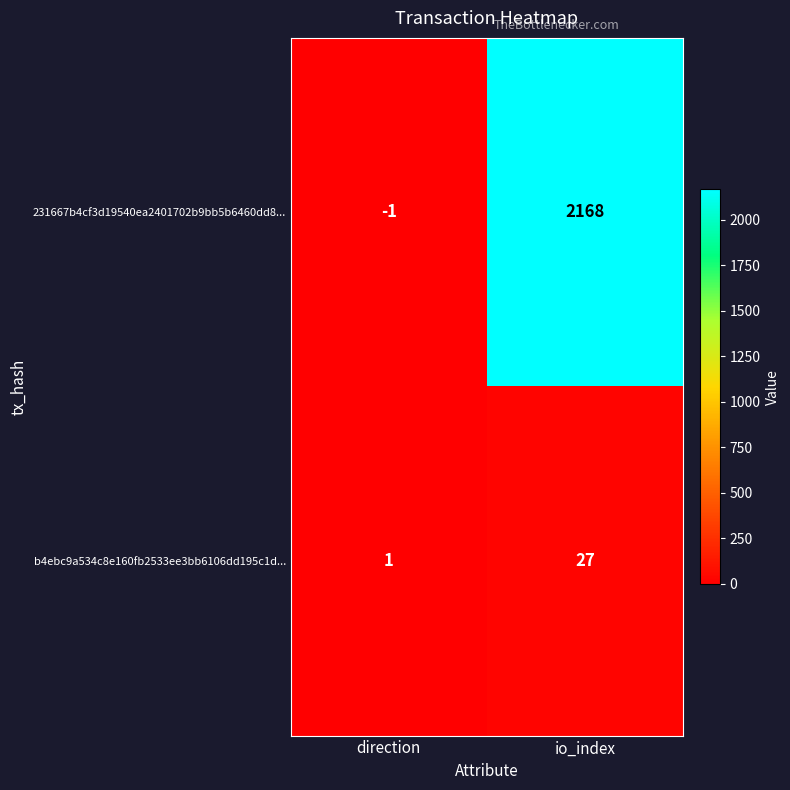

Count the number of categories in the chart.

2